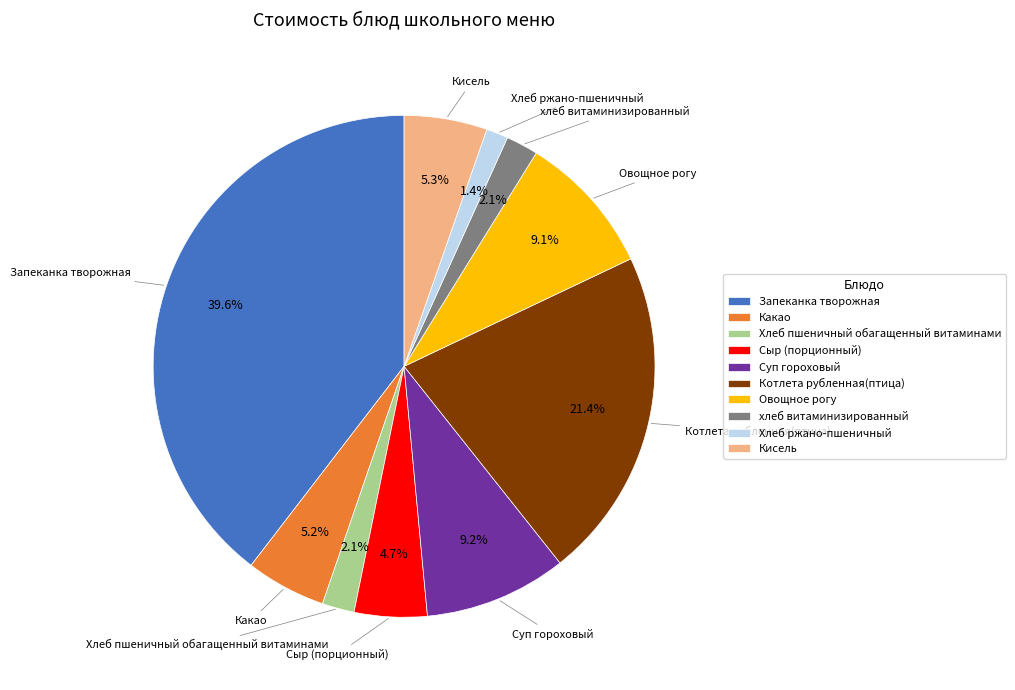

Which slice is the largest?

Запеканка творожная